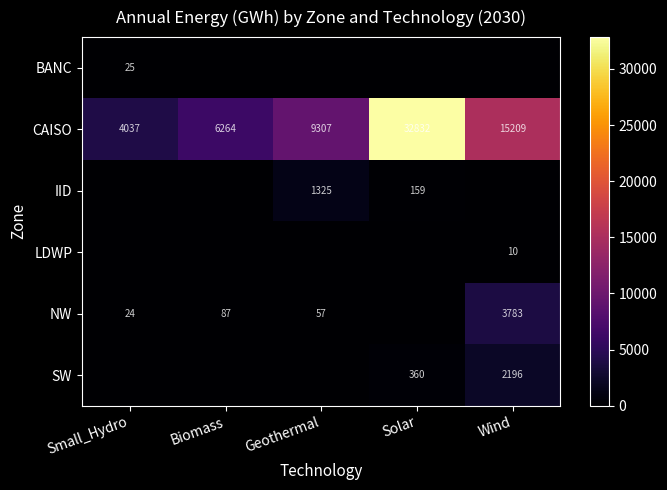

Rank the categories by CAISO value from highest to lowest.

Solar, Wind, Geothermal, Biomass, Small_Hydro